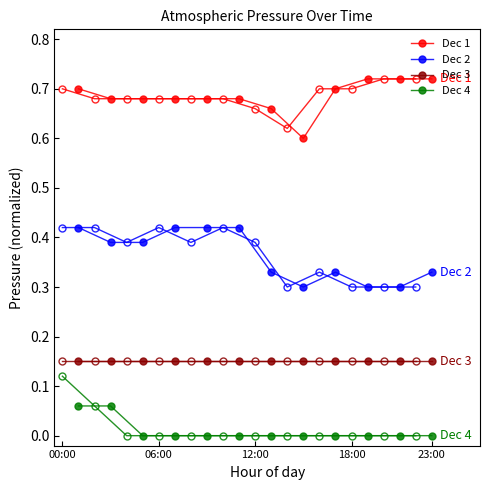

True or false: Dec 4 and Dec 1 cross at least once.

False